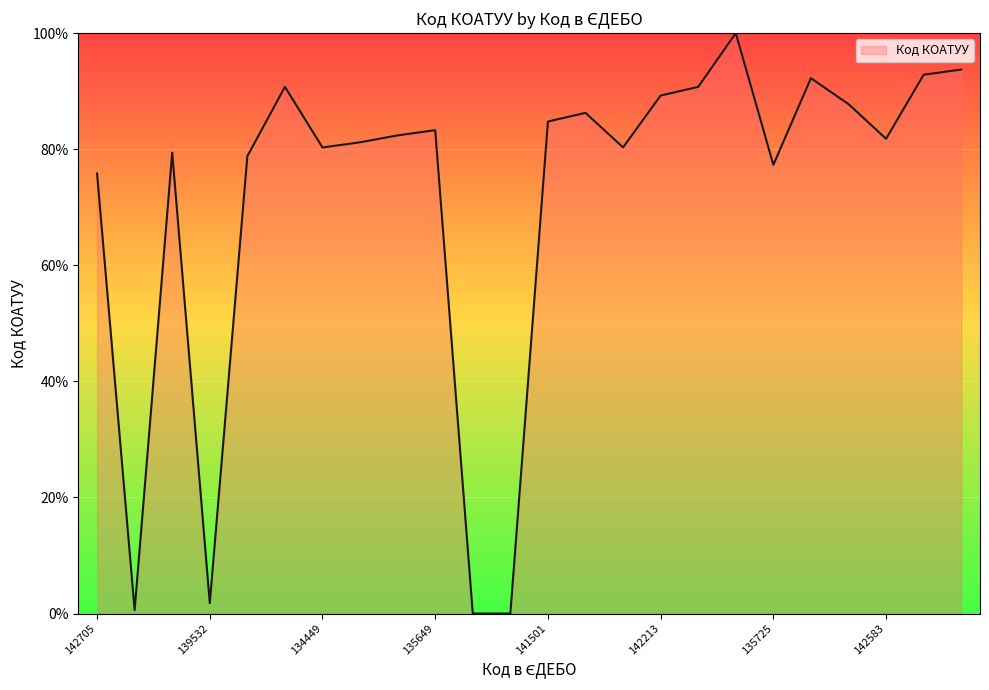

What is the difference between the maximum and minimum values?

100.0